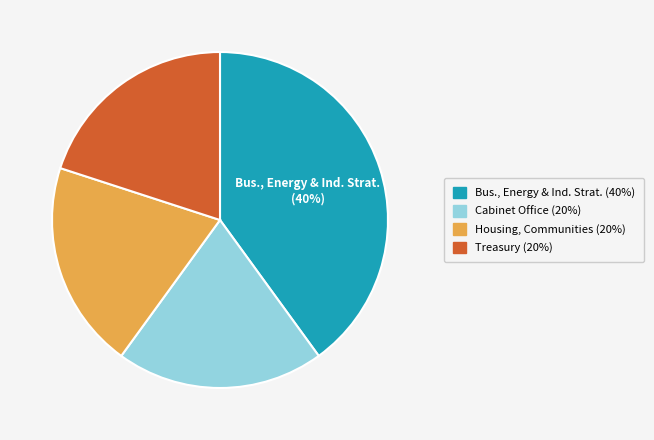

To the nearest percent, what is the average slice percentage?

25%